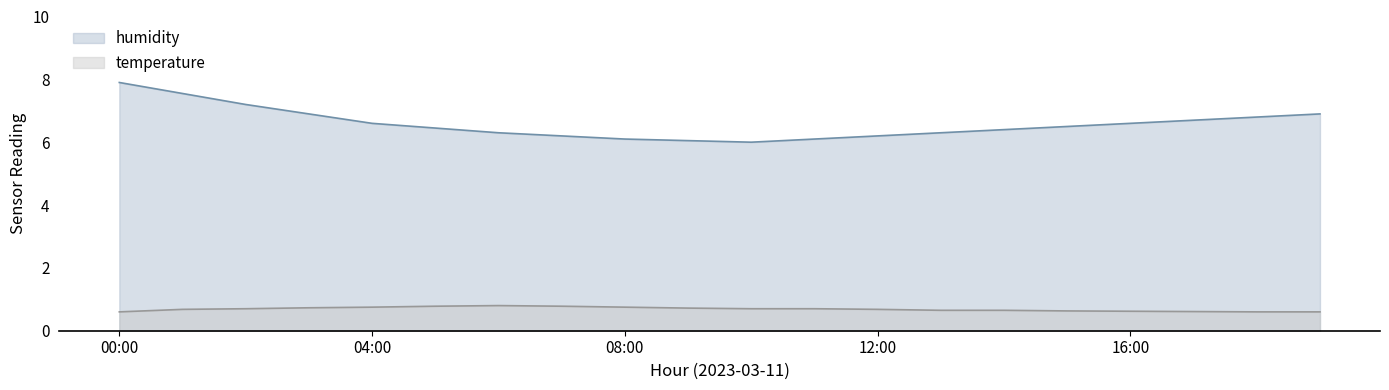

Does the chart display data point markers on the line(s)?

No